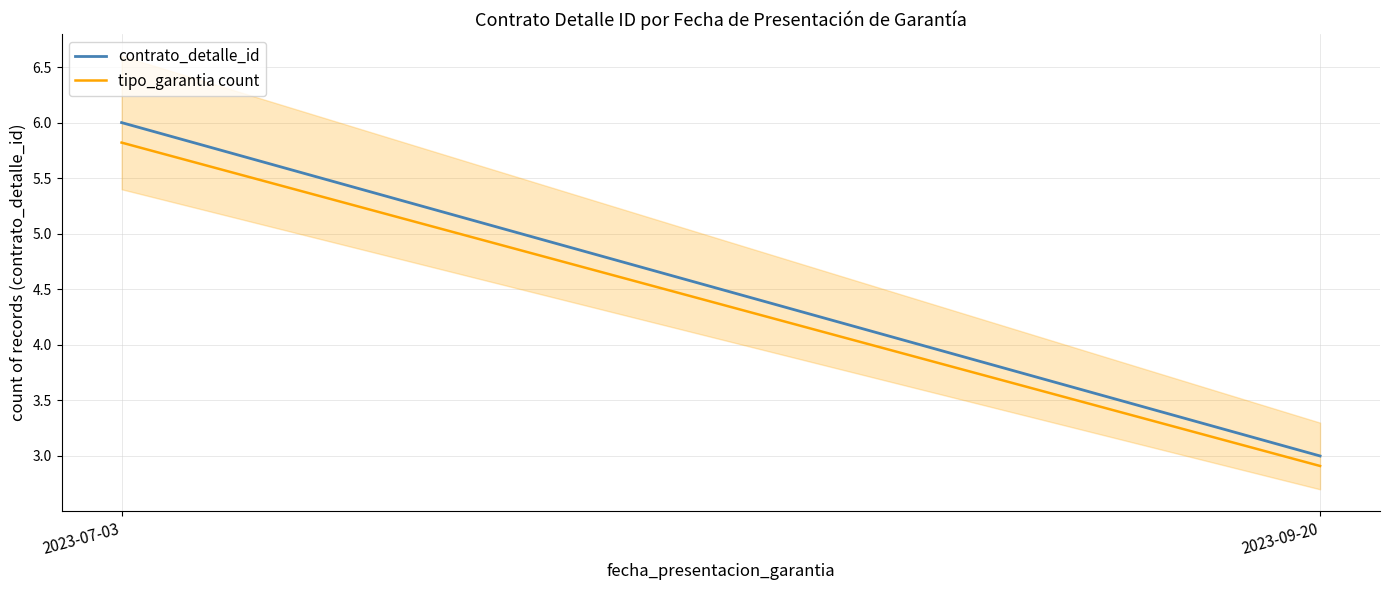

What is the average value of the contrato_detalle_id series?

4.5